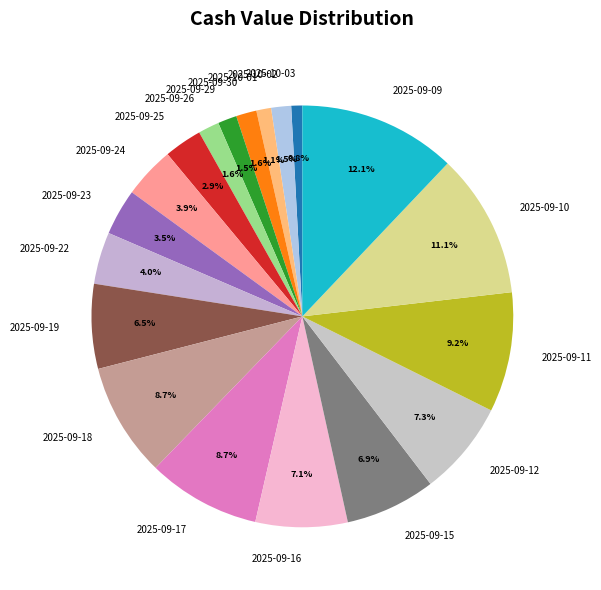

What percentage is the 2025-09-12 slice, to the nearest percent?

7%